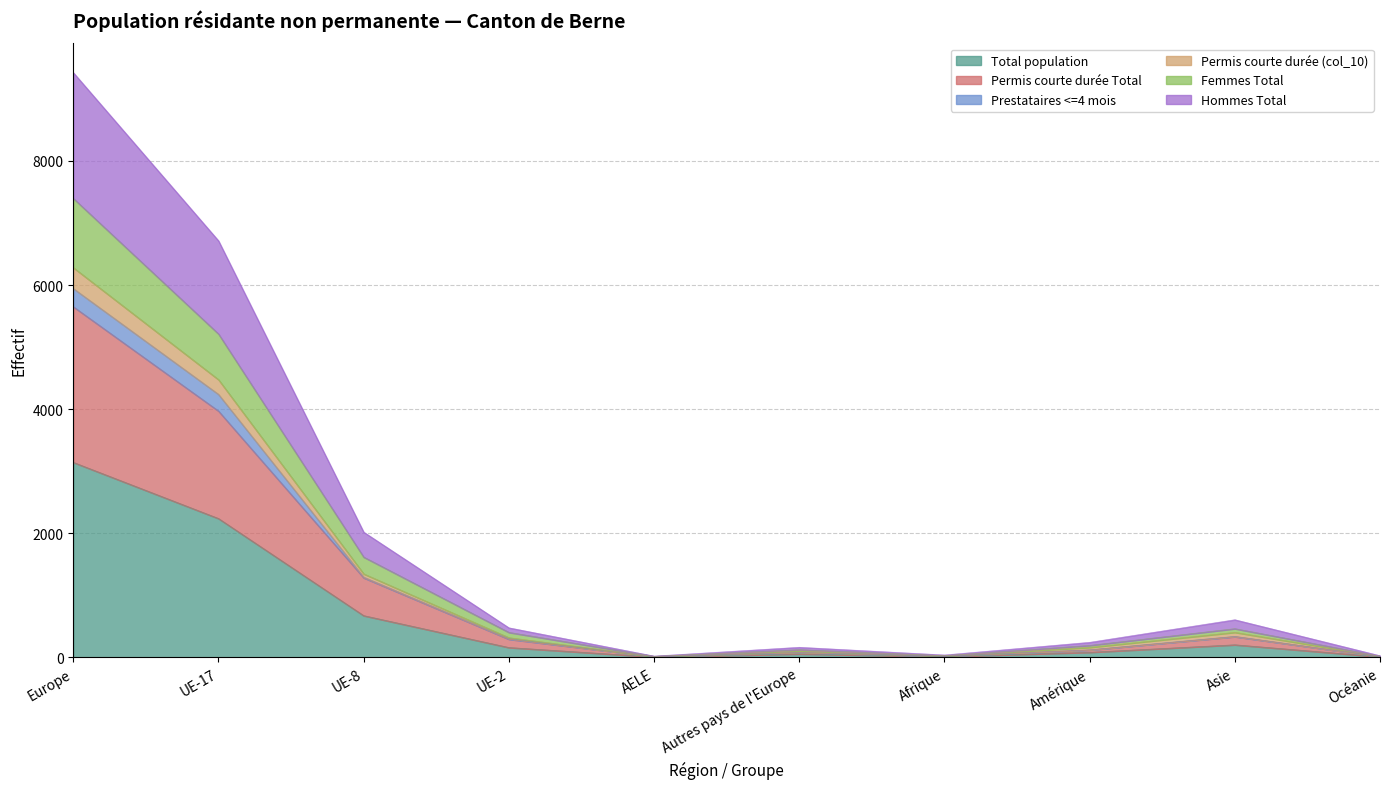

Which category has the highest value in the Total population series?

Europe